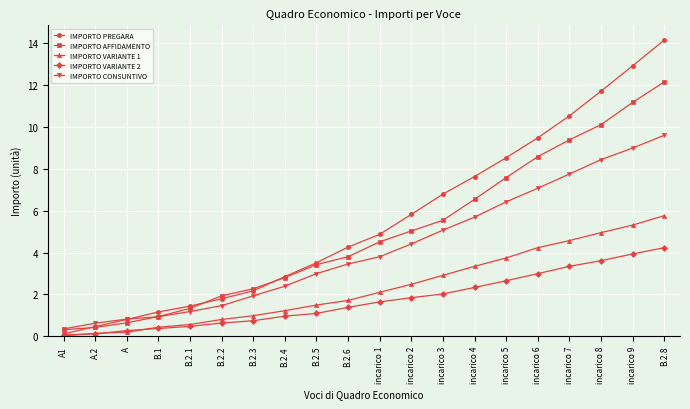

List the series in order of their peak value, highest first.

IMPORTO PREGARA, IMPORTO AFFIDAMENTO, IMPORTO CONSUNTIVO, IMPORTO VARIANTE 1, IMPORTO VARIANTE 2